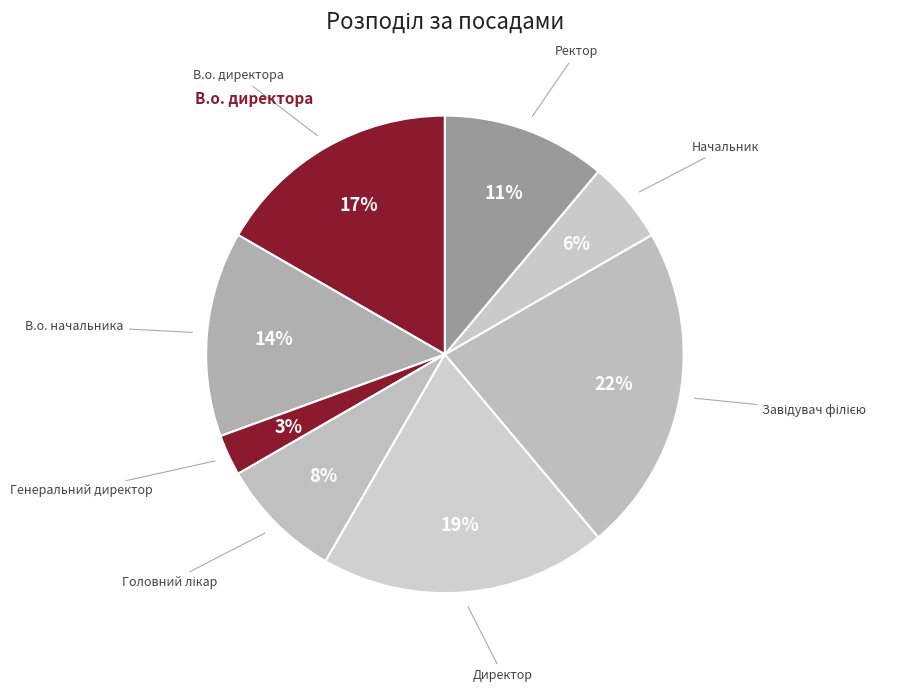

How many segments does this pie chart have?

8